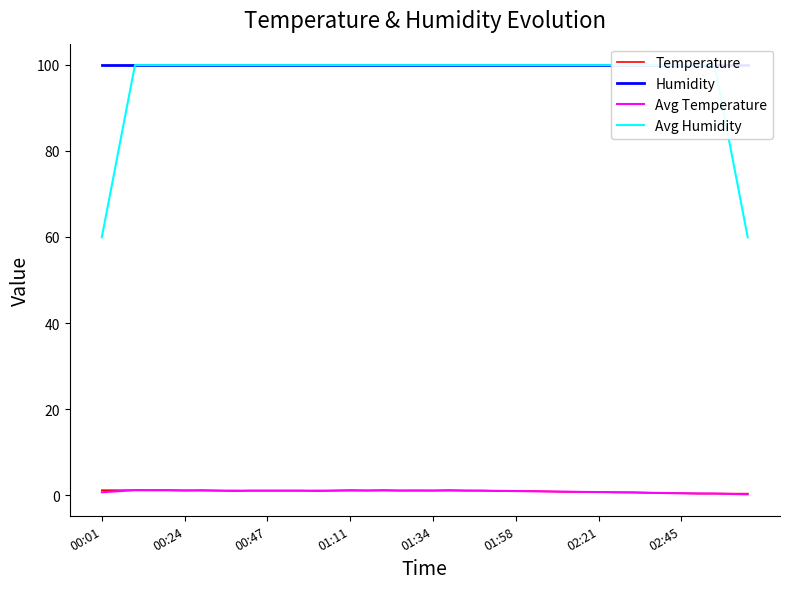

Which series has the largest range (max minus min)?

Avg Humidity